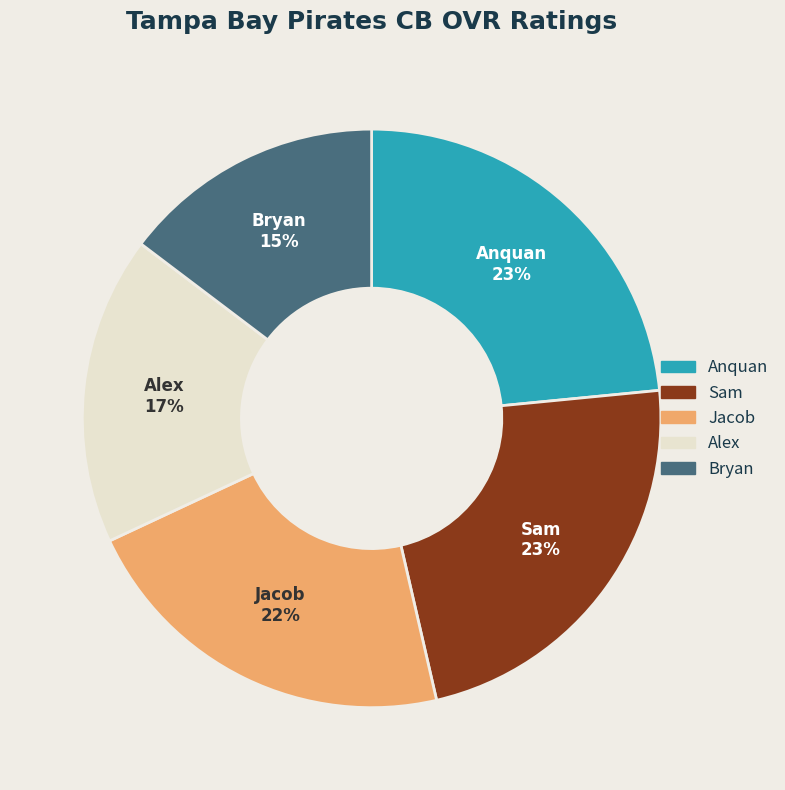

Combined, do Anquan and Alex account for over 50%?

No